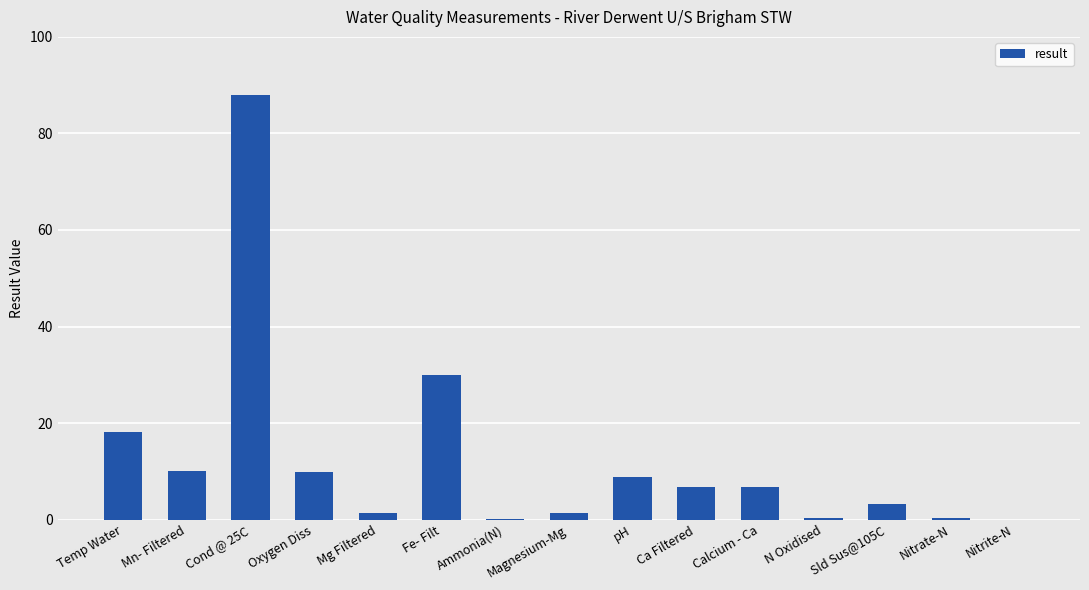

How many values exceed 6?

8